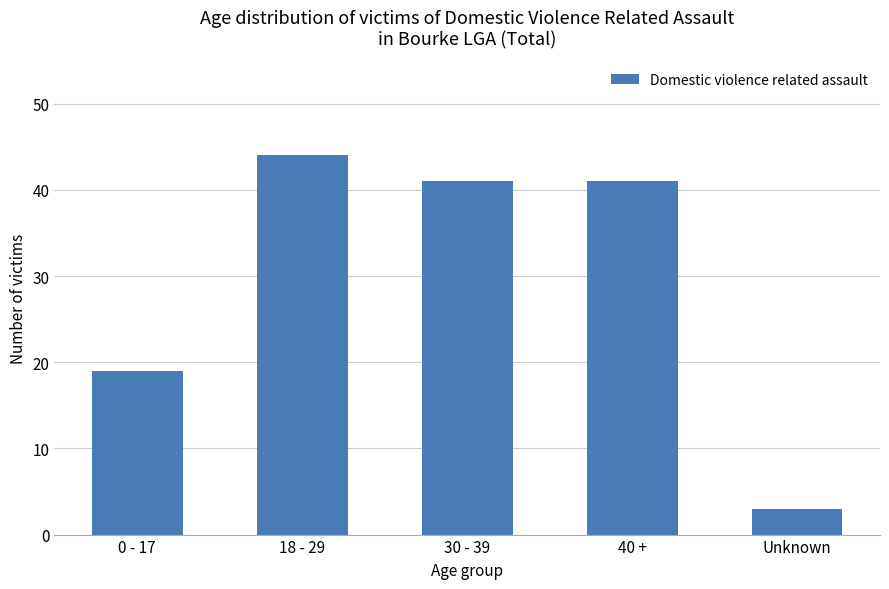

What is the minimum value shown in the chart?

3